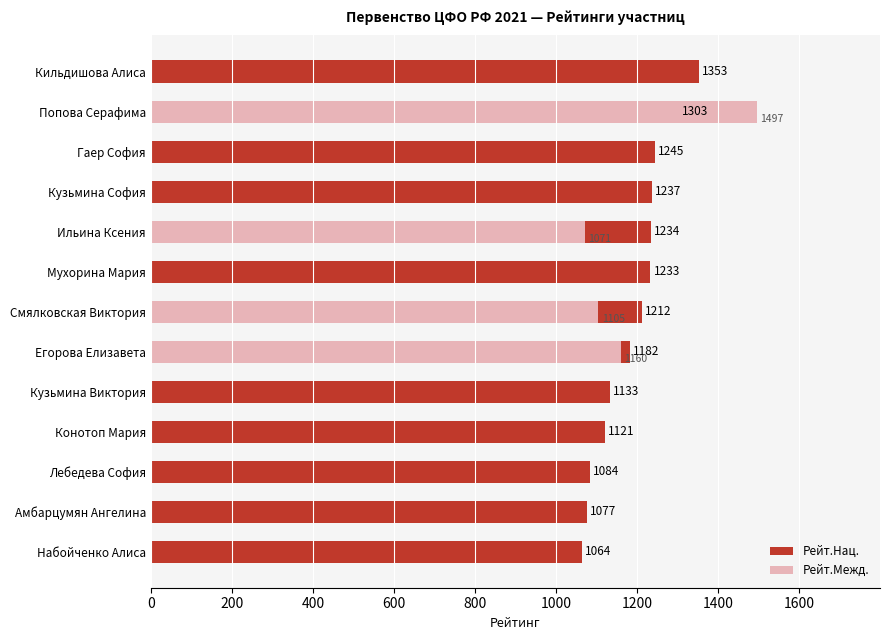

What is the value of the Рейт.Нац. bar at the 1st from the left?

1353